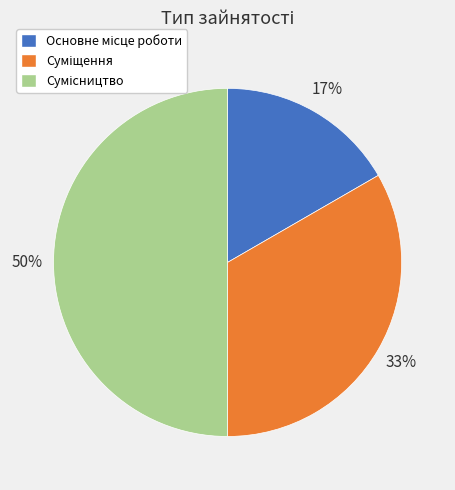

To the nearest percent, what is the difference between the largest and smallest slice percentages?

33%